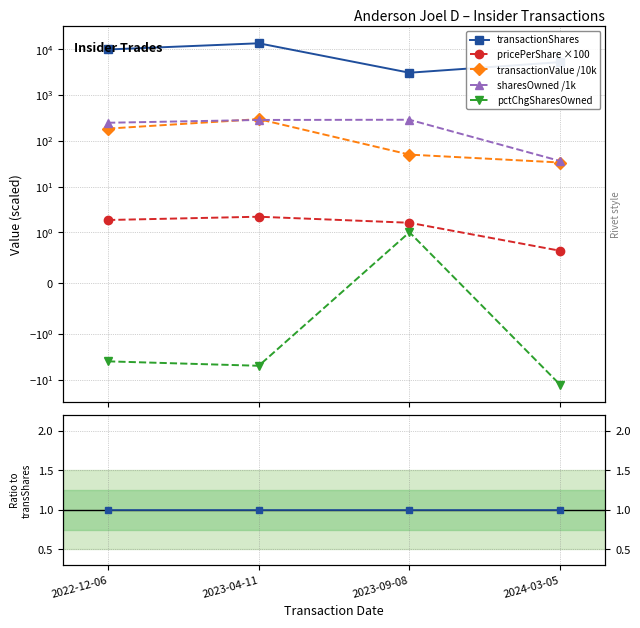

How many distinct data groups are displayed?

5